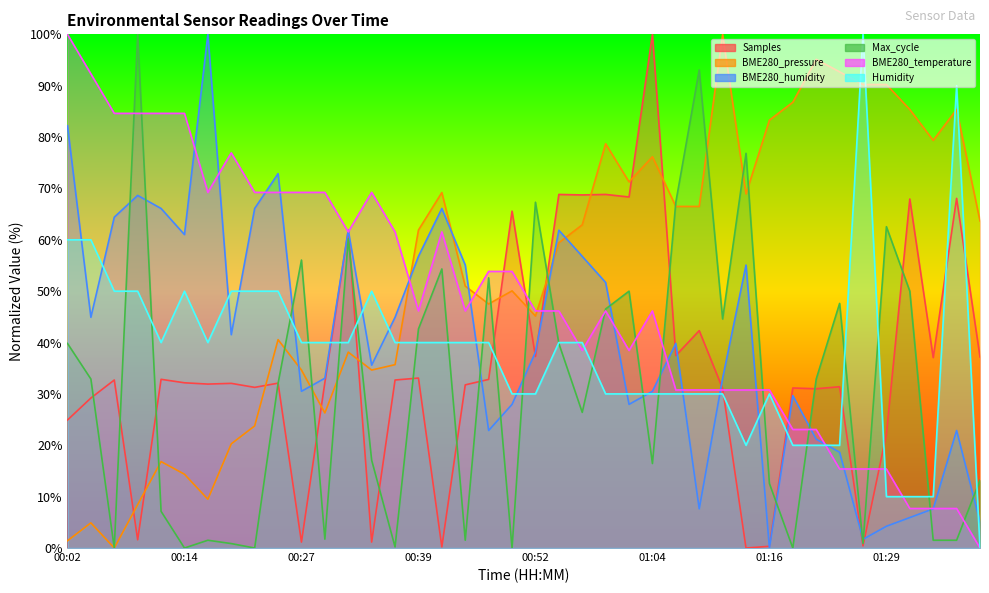

At which label does BME280_pressure reach its peak?

01:11